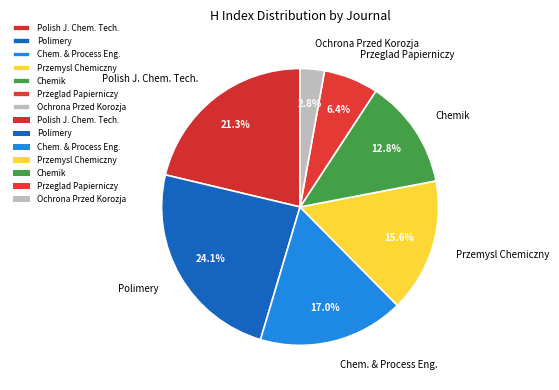

Approximately how many times larger is the value at Polimery compared to Przeglad Papierniczy?

3.8